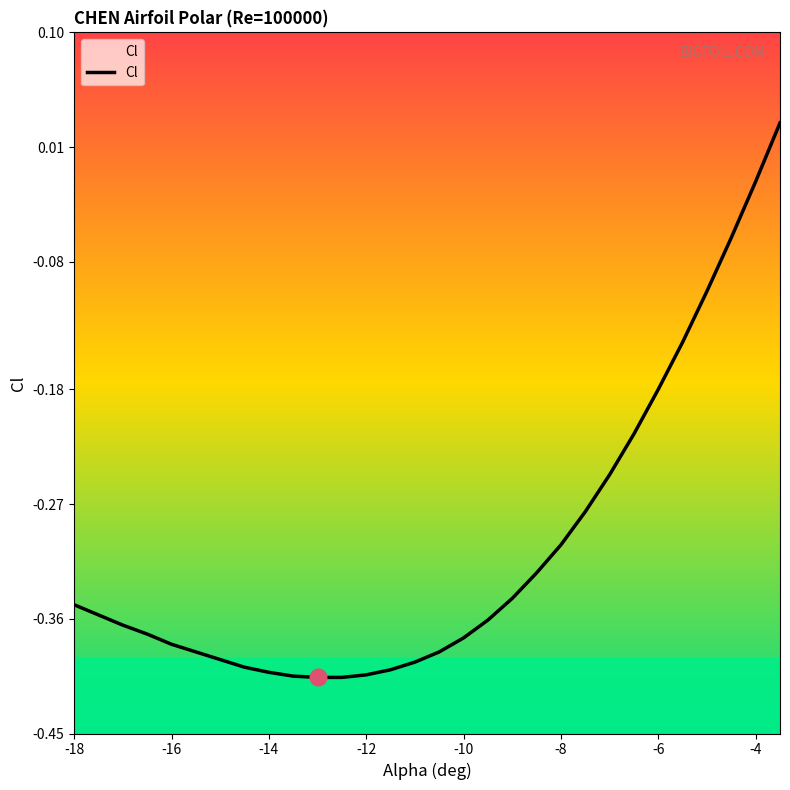

Which has a higher value, -14 or -8?

-14